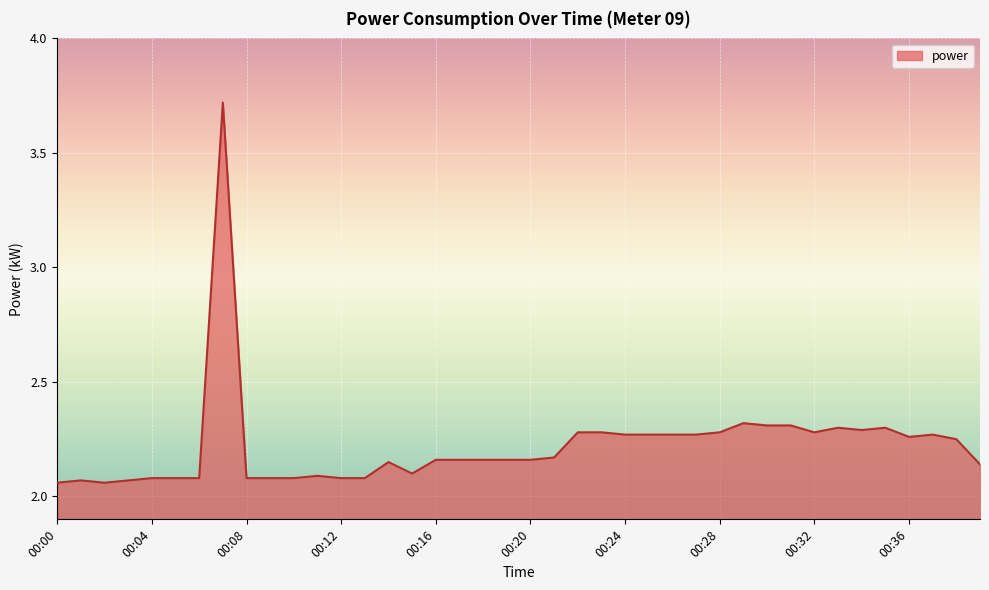

What is the sum of all values?

88.9